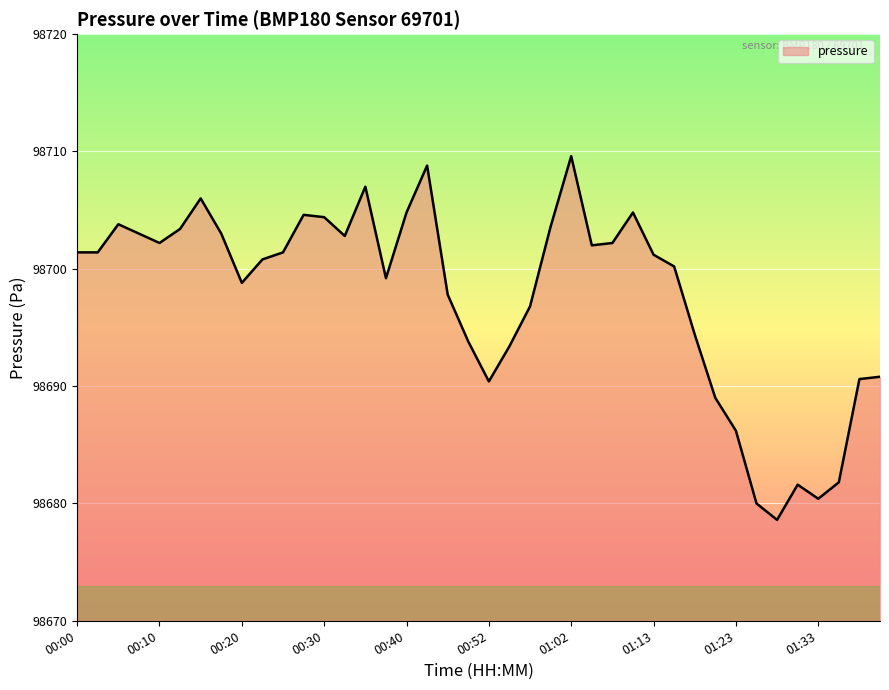

How many lines are shown in the chart?

1